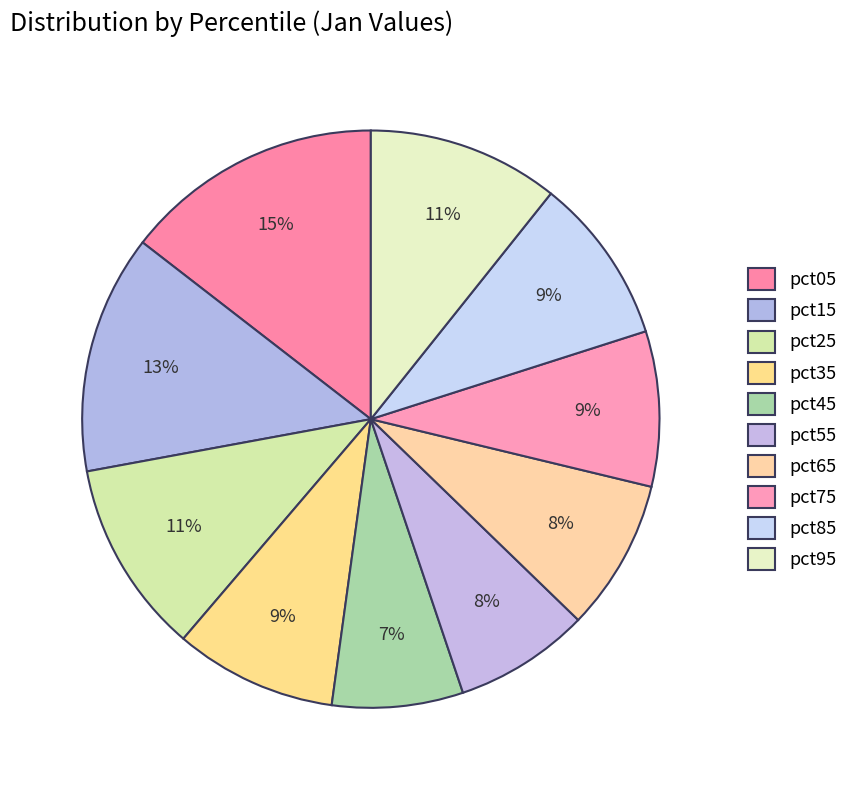

How many slices are in this pie chart?

10